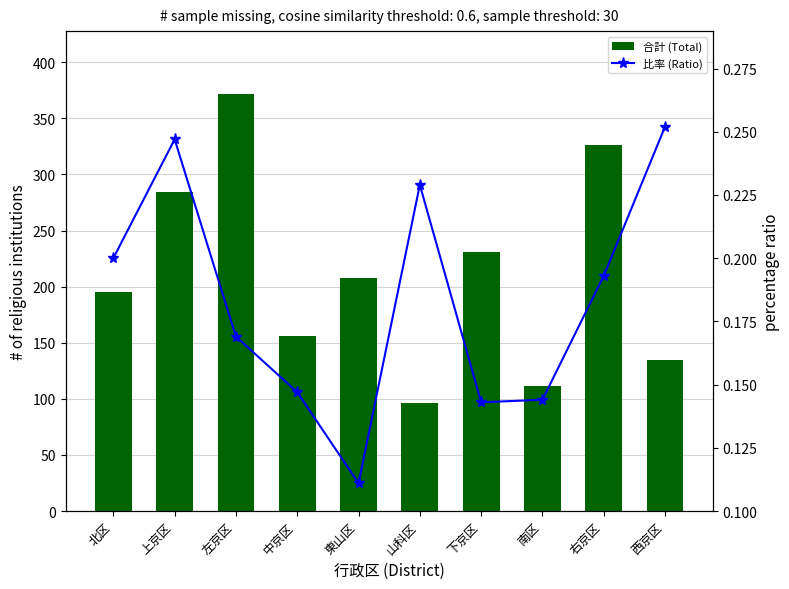

What position from the right is 上京区?

9